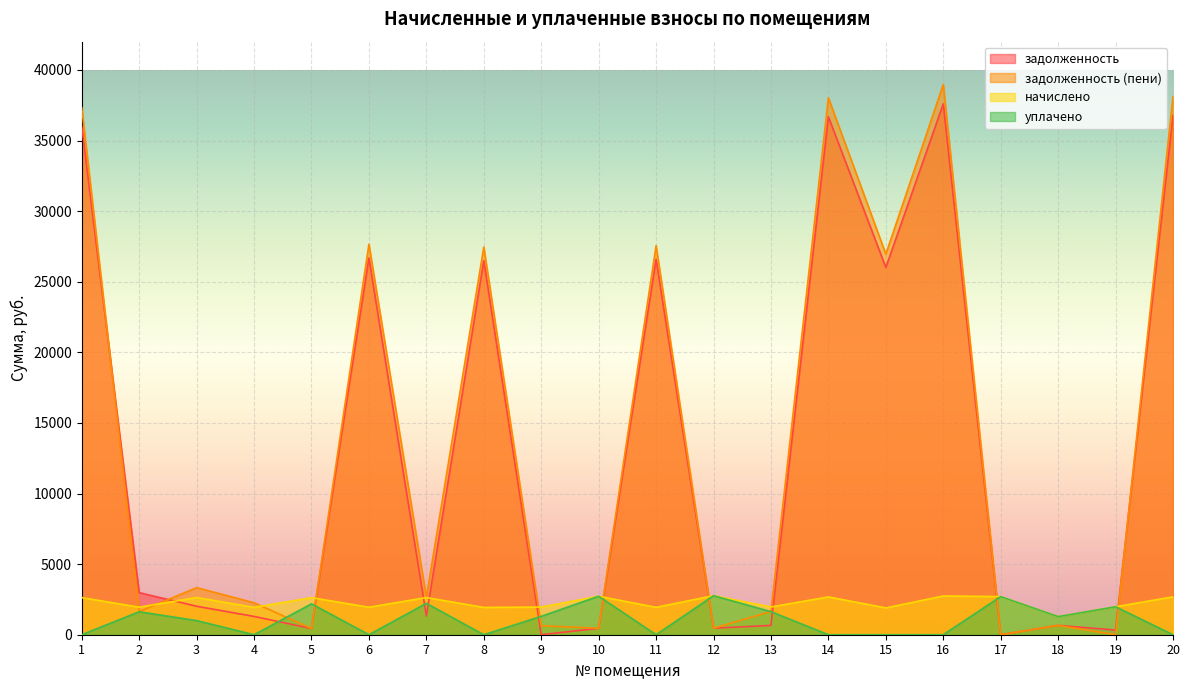

True or false: задолженность (пени) and уплачено intersect in this chart.

True